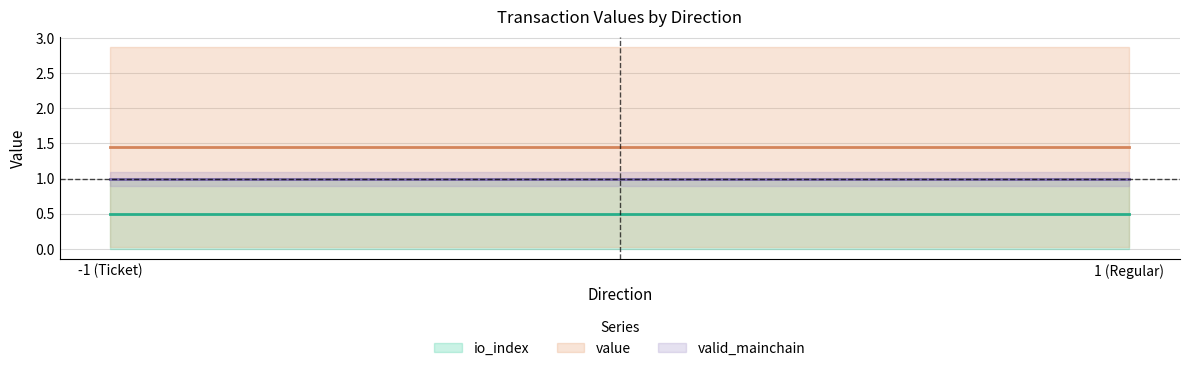

At which label is value_pos closest to 1?

-1